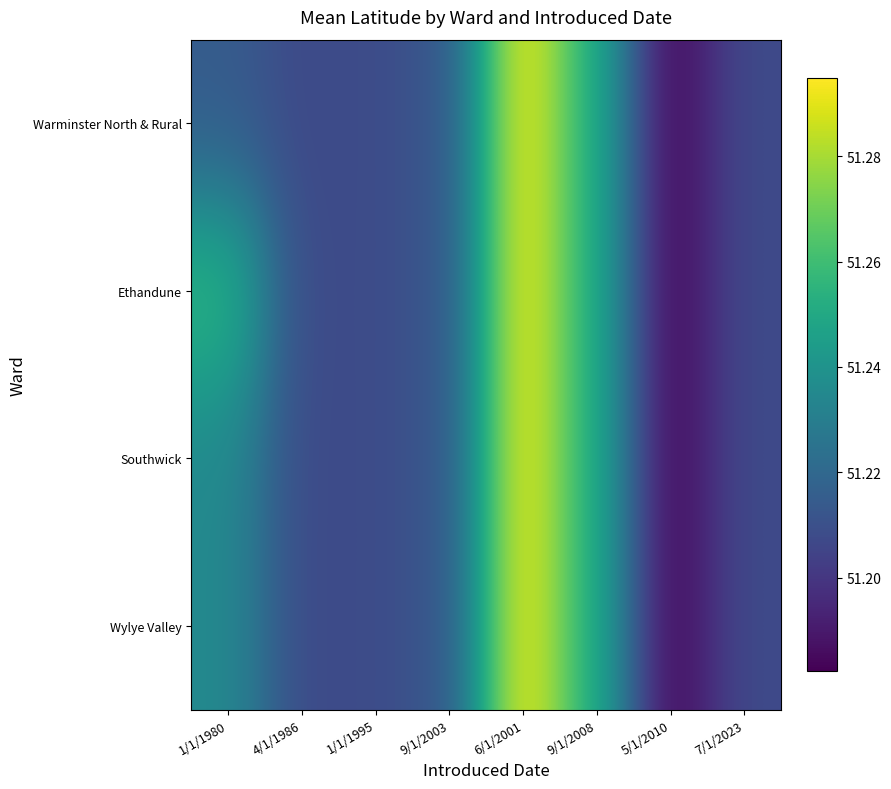

Which series has the largest total across all categories?

Ethandune